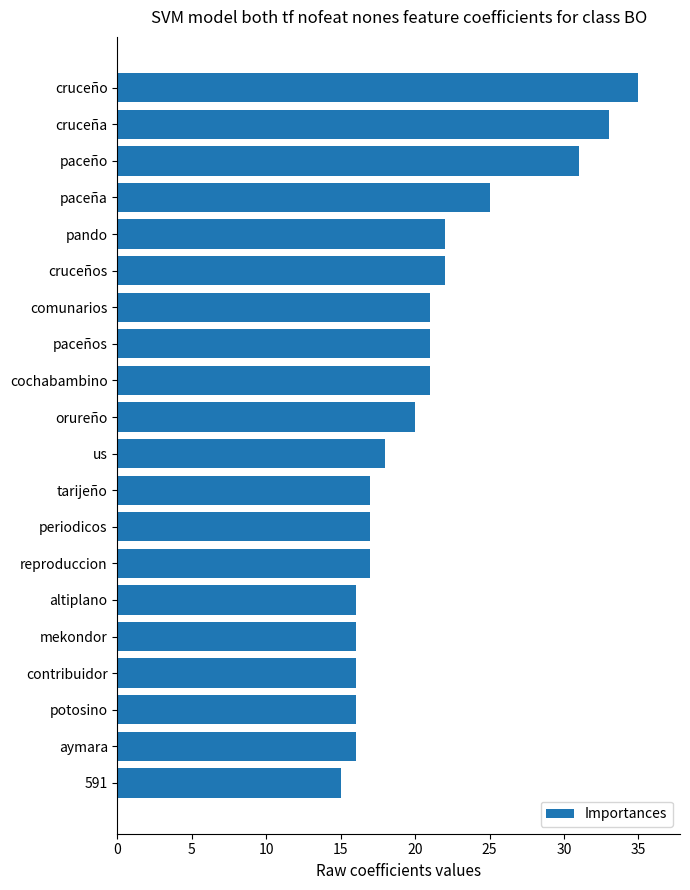

How many bars are there in total?

20